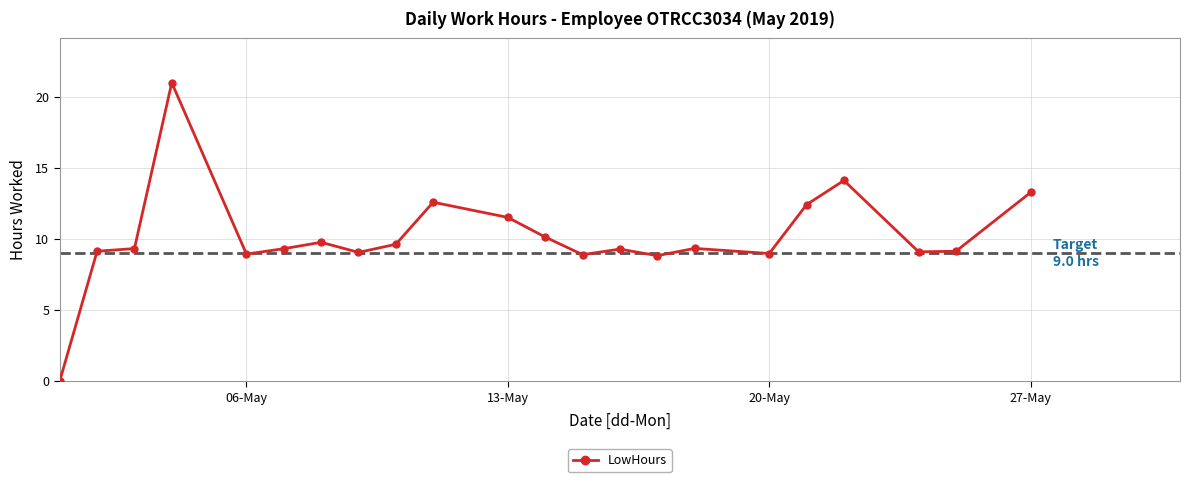

What is the value of the 7th point from the left?

9.8